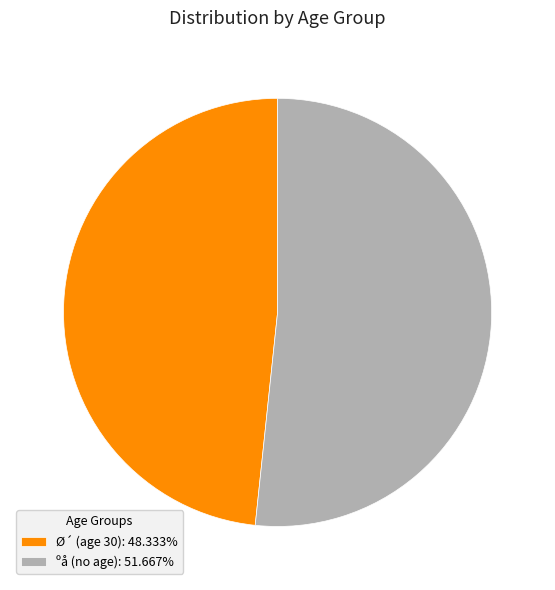

Is there a majority slice in this chart?

Yes